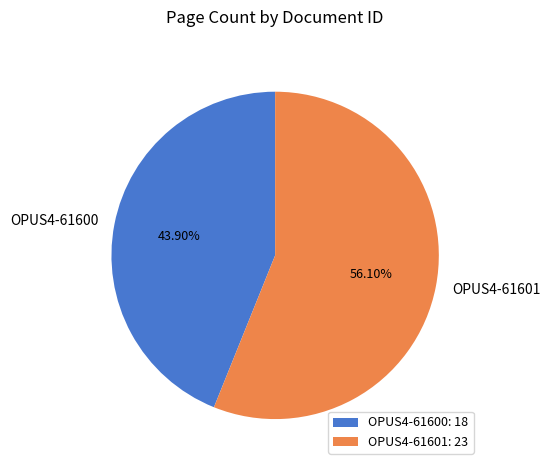

True or false: OPUS4-61600 accounts for 44% of the total.

True